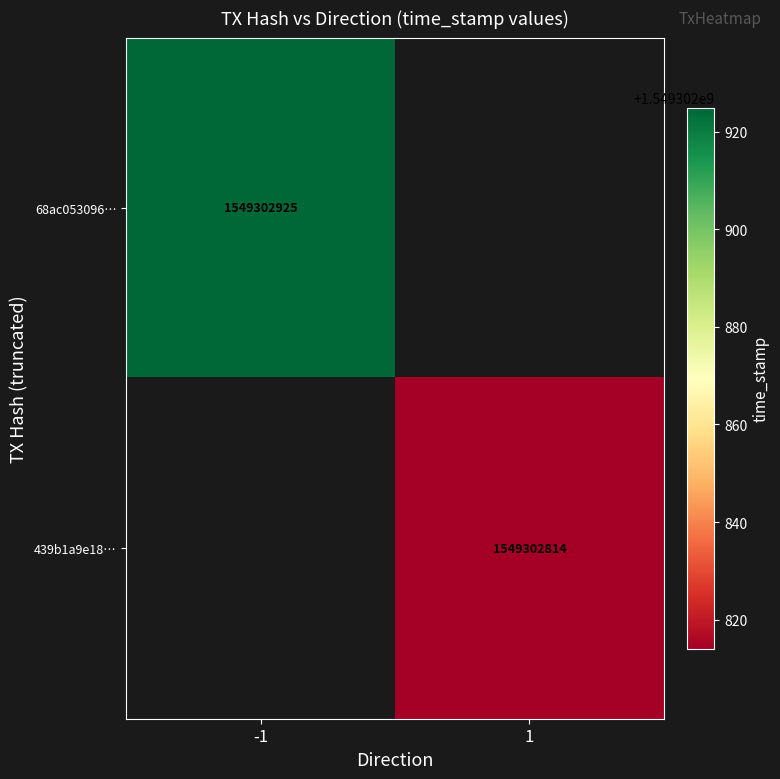

Which series has the largest total across all categories?

68ac053096b09feb1dbd0c9244499136f96dc52